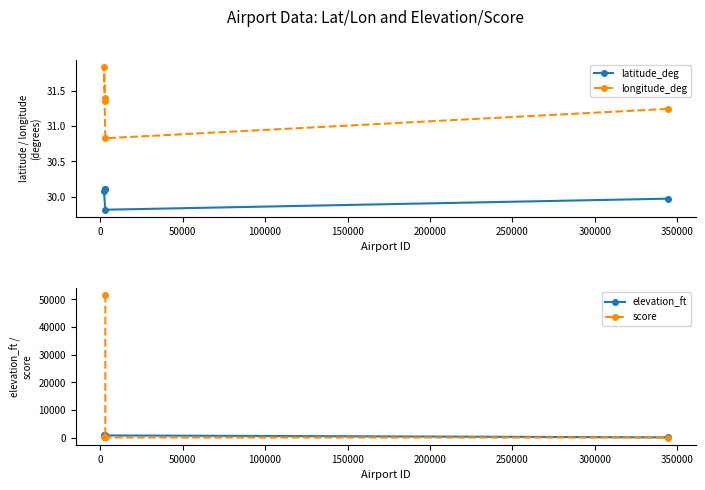

How many intersections are there between elevation_ft and score?

1